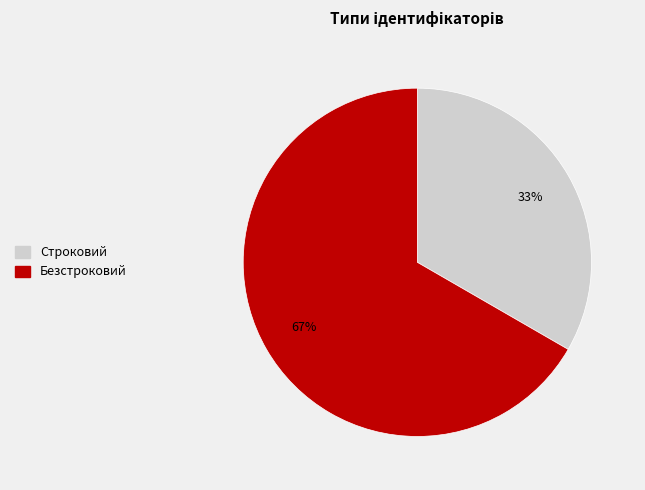

Approximately how many times larger is the value at Безстроковий compared to Строковий?

2.0